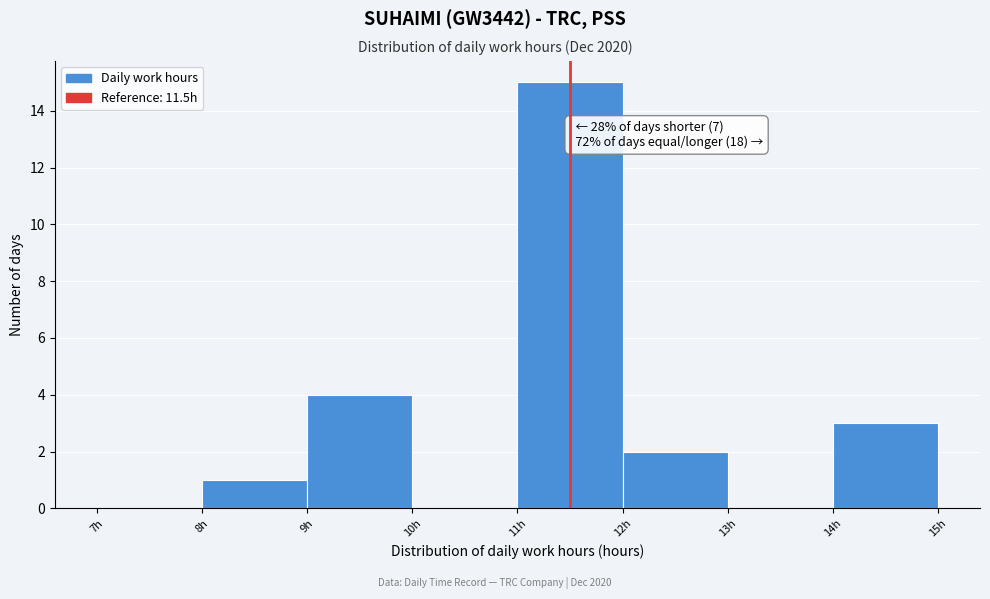

Over which range of the x-axis is the bar tallest?

11 to 12